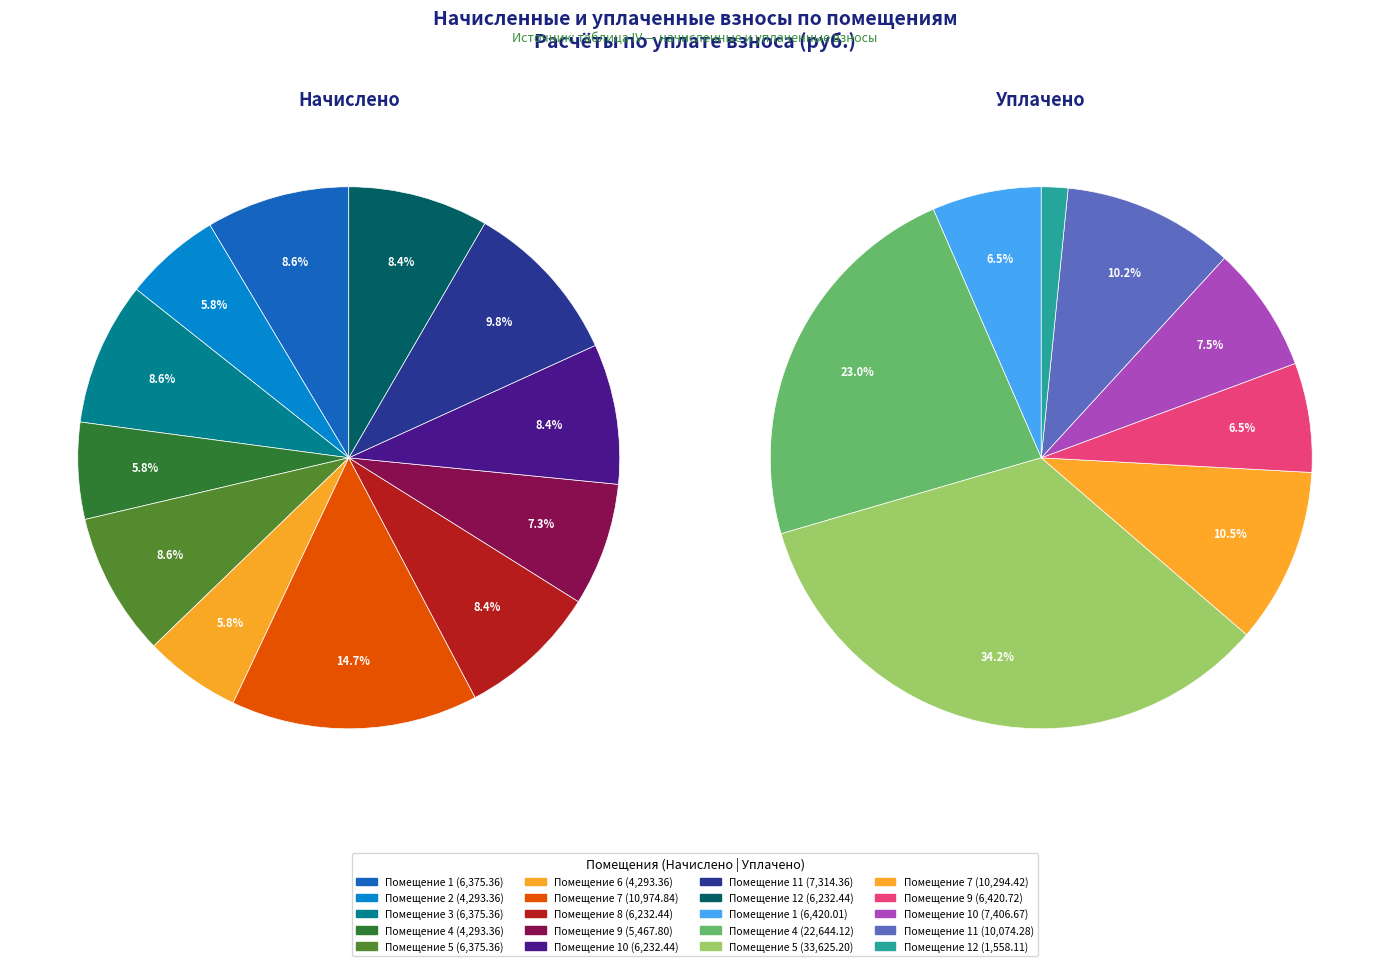

Is the sum of 4 and 9 greater than half?

No